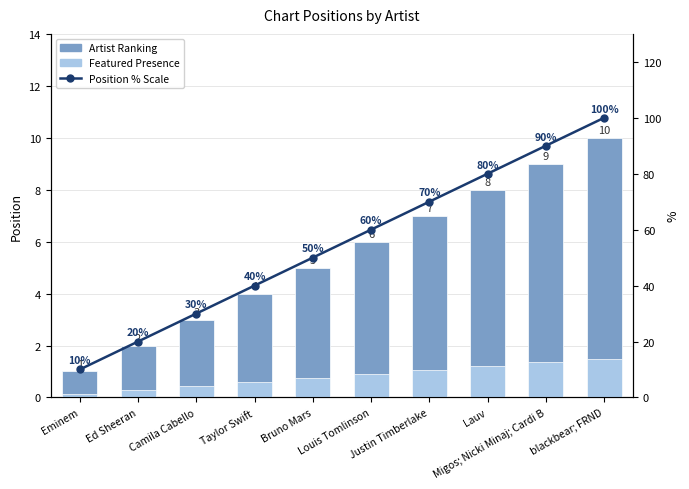

Which category has the lowest value in the Artist Ranking series?

Eminem